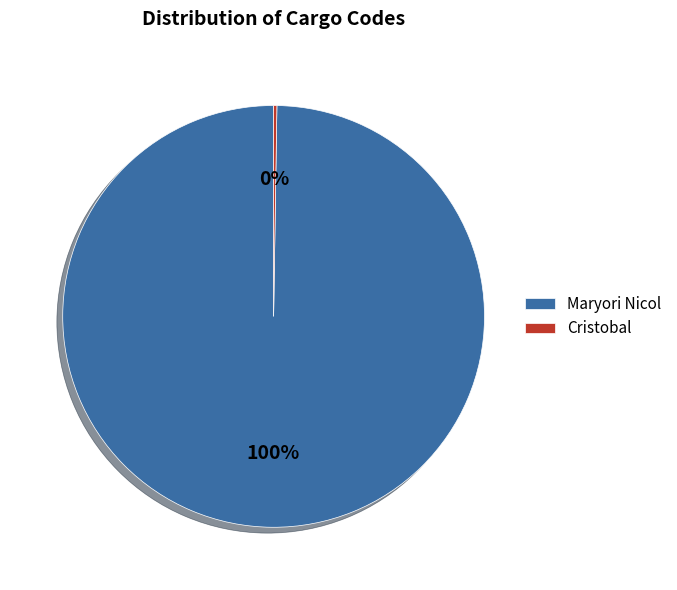

To the nearest percent, what percentage of the pie is Maryori Nicol?

100%